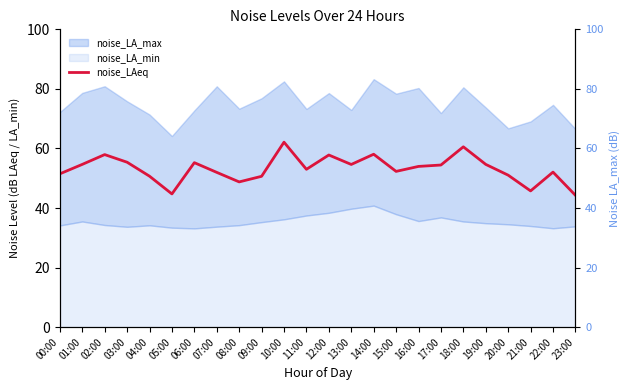

True or false: noise_LAeq has more than 1 points higher than both neighbors.

True